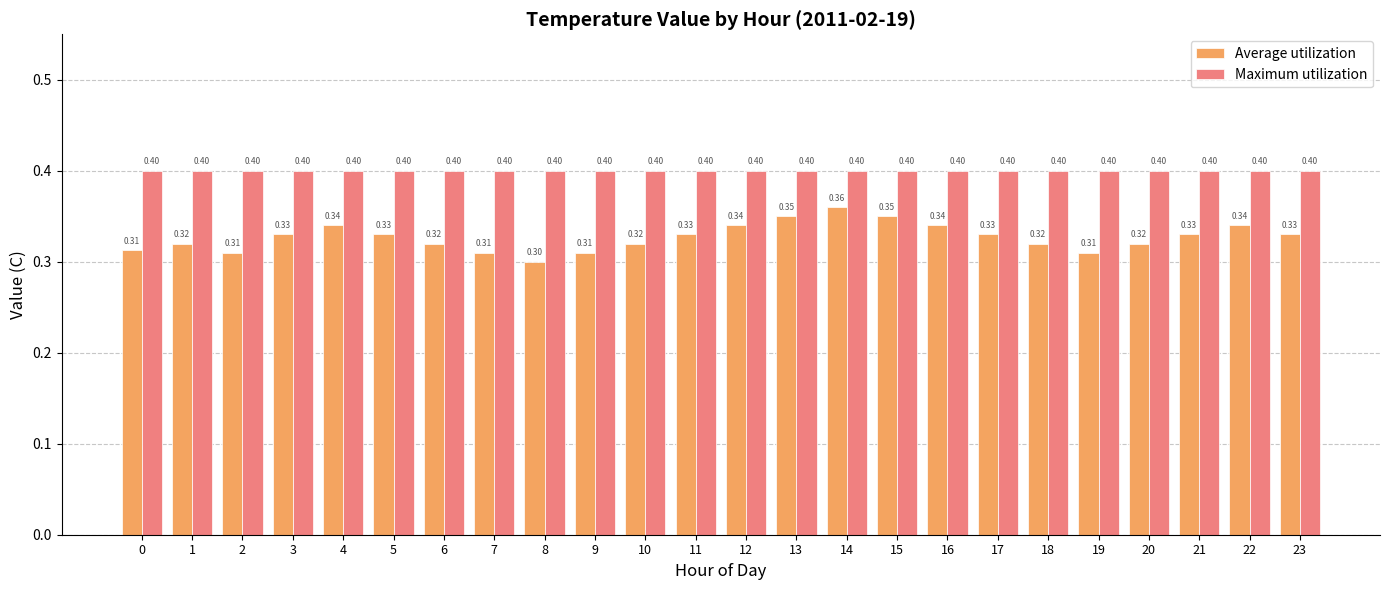

Rank the series by their maximum value, from highest to lowest.

Maximum utilization, Average utilization